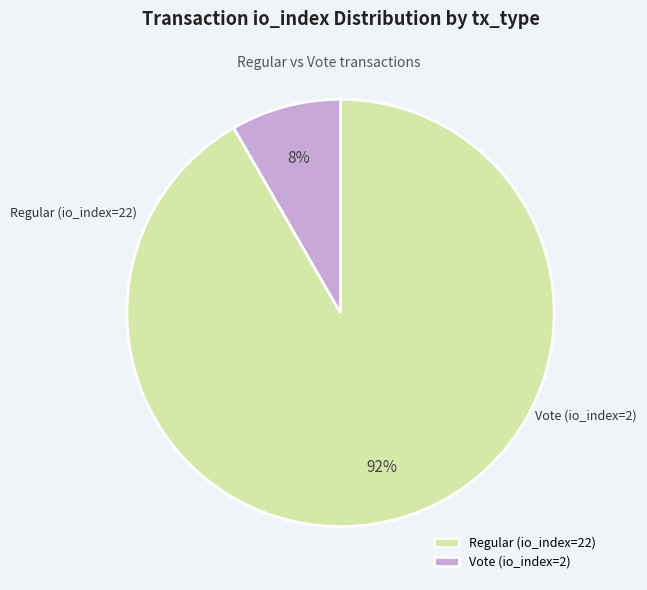

Rank the categories by value from lowest to highest.

Vote (io_index=2), Regular (io_index=22)